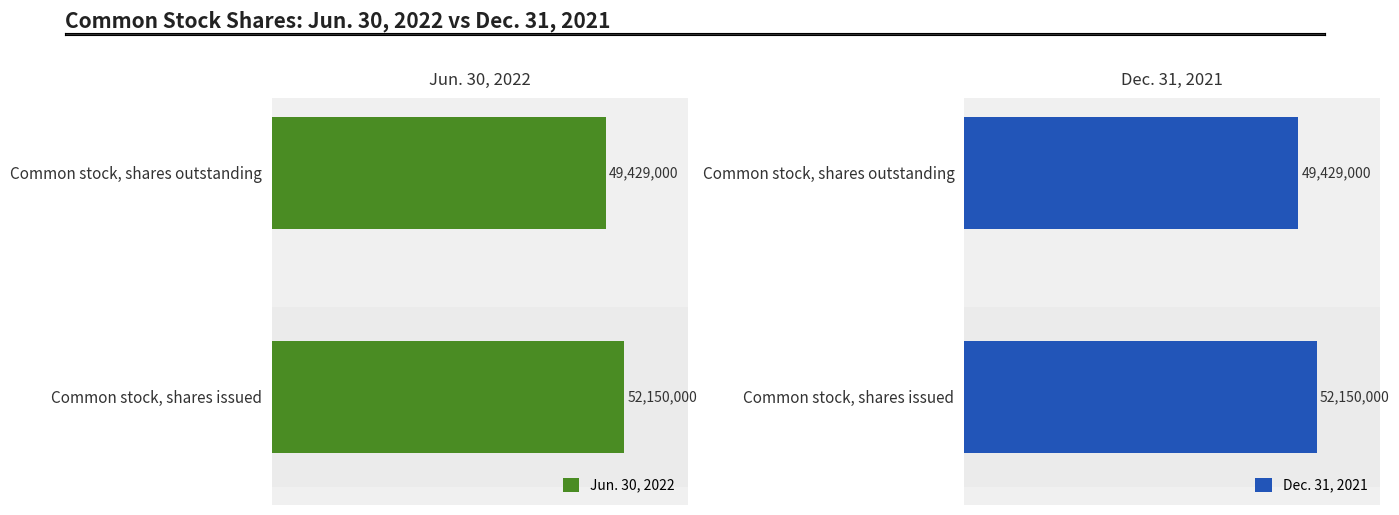

What is the value of the Dec. 31, 2021 bar at the 2nd from the left?

49429000